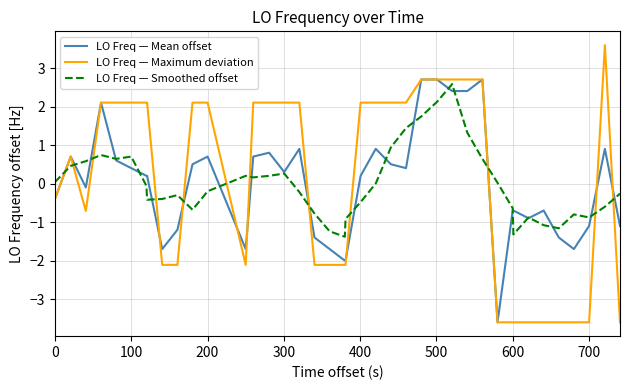

After their last crossing, which series has the higher values: LO Freq — Smoothed offset or LO Freq — Mean offset?

LO Freq — Smoothed offset